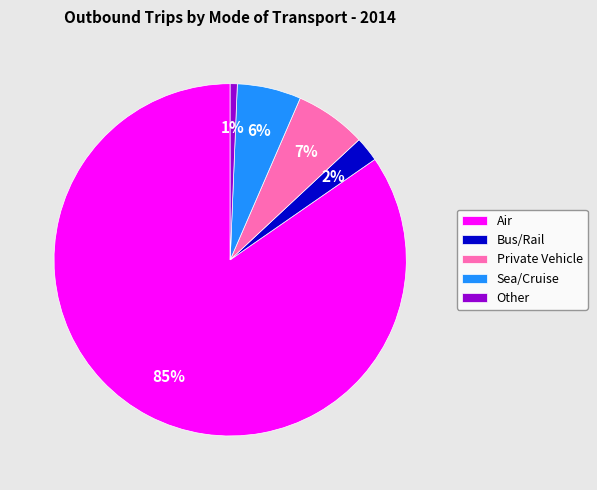

Which category has the biggest portion of the pie?

Air